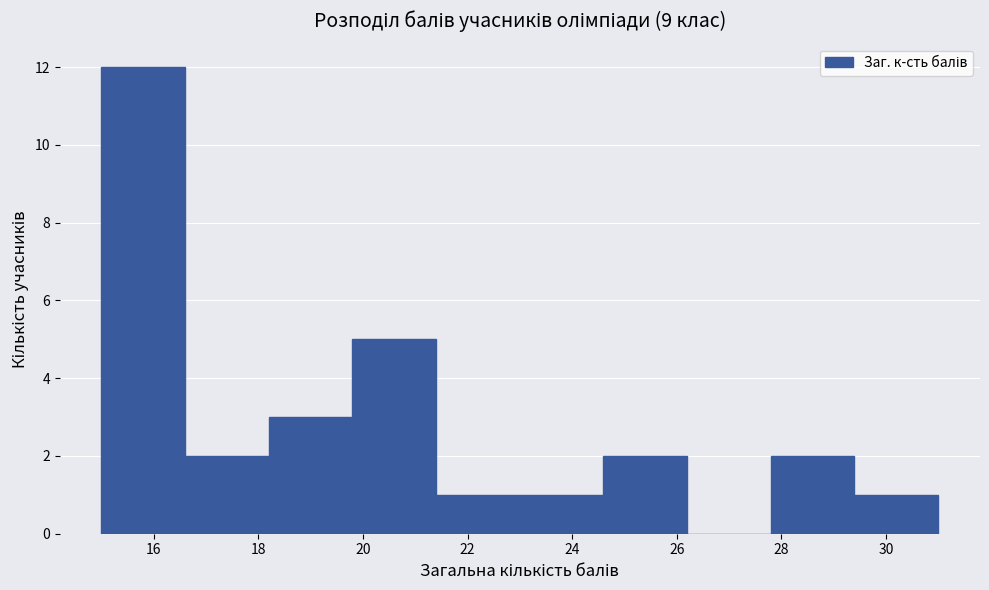

Over which range of the x-axis is the bar tallest?

15.0 to 16.6